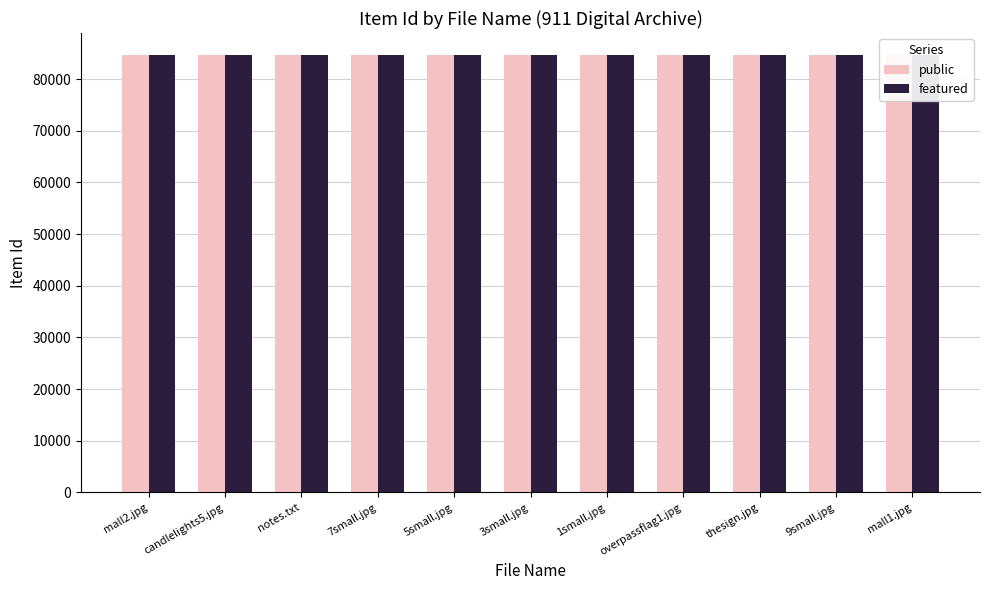

What is the sum of the featured values at 5small.jpg and overpassflag1.jpg?

169373.0